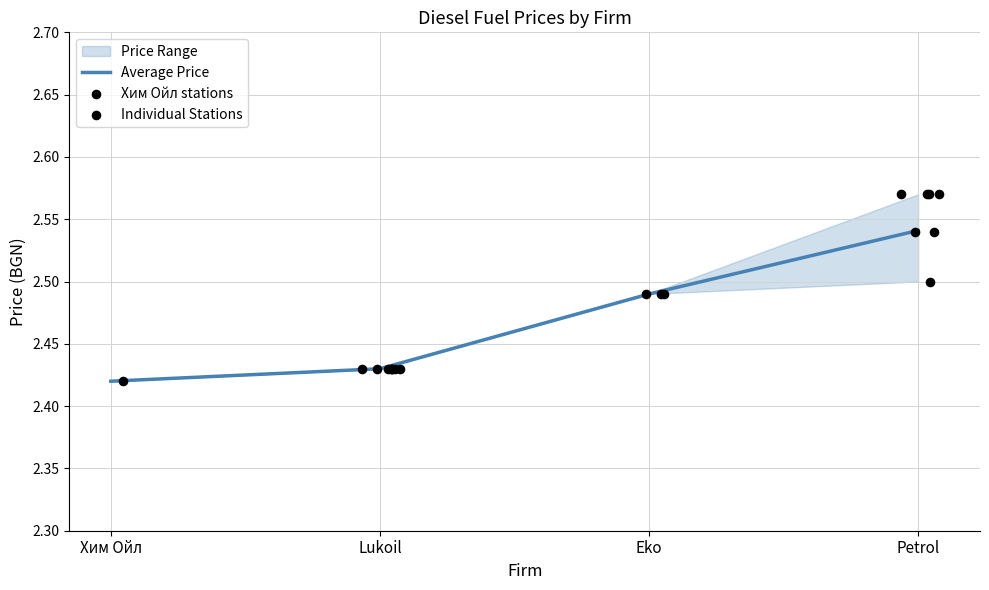

What is the ratio of the value at Хим Ойл to the value at Petrol?

1.0